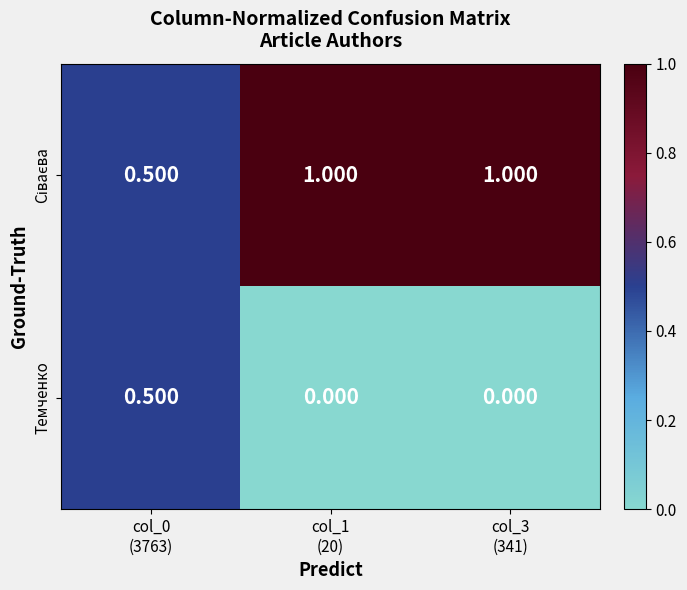

Which series changed the most between col_0 (3763) and col_3 (341)?

Сіваєва